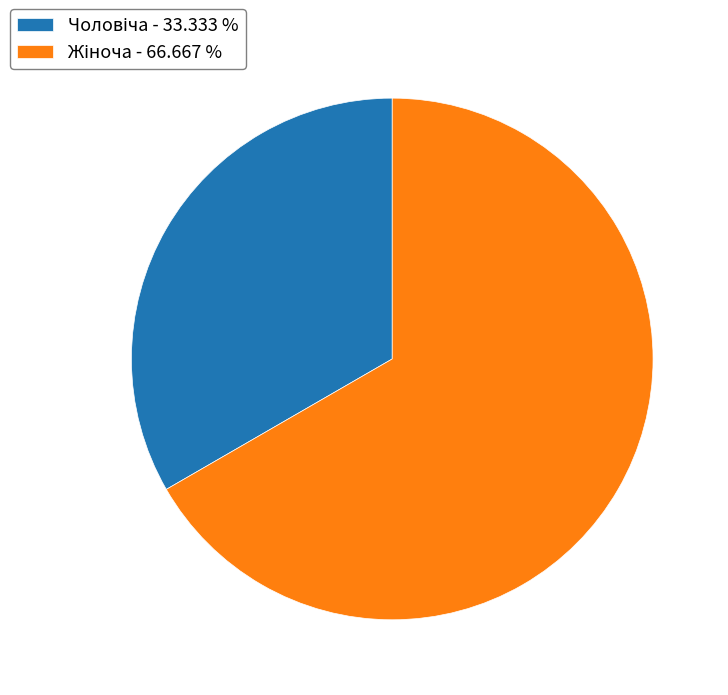

Is there any slice that represents more than half of the pie?

Yes